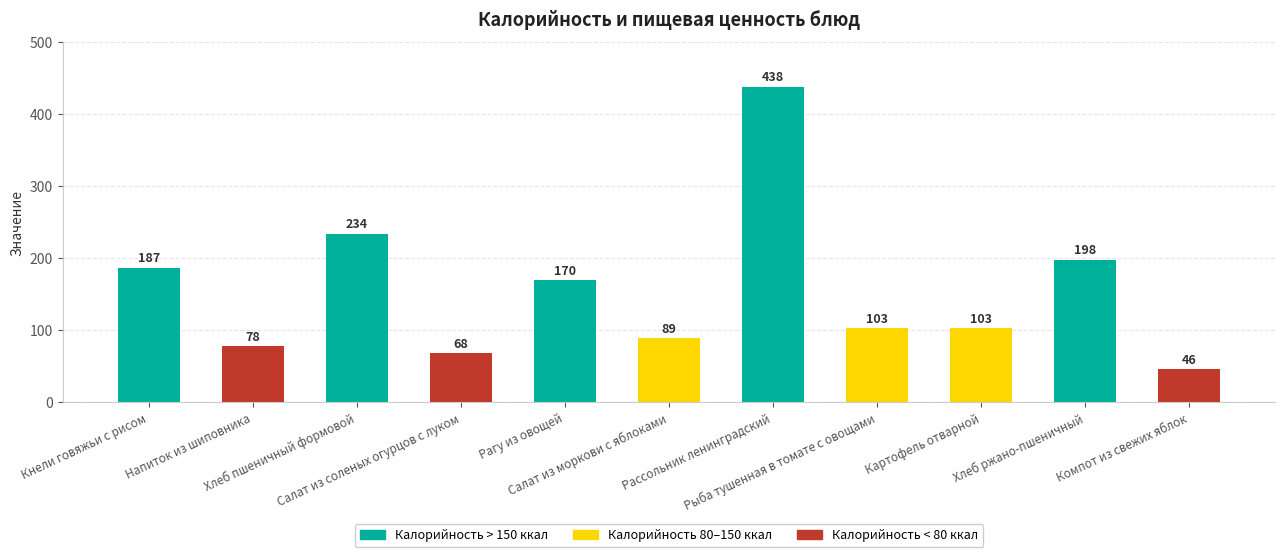

What is the label of the 6th bar from the right?

Салат из моркови с яблоками